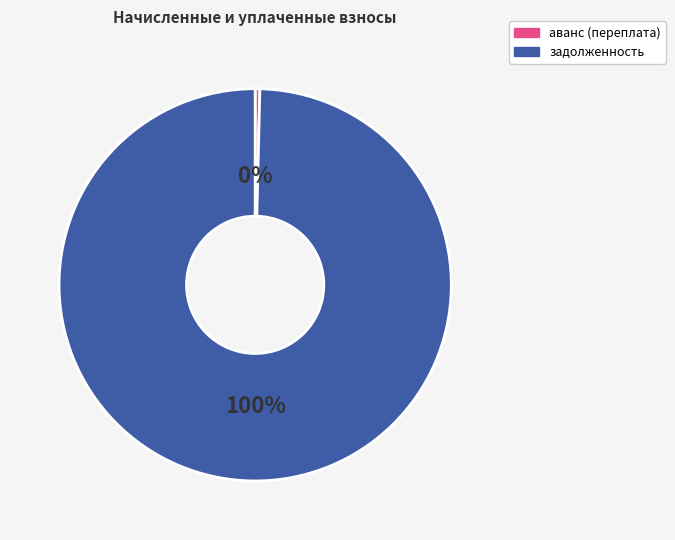

What is the largest slice in the pie chart?

задолженность